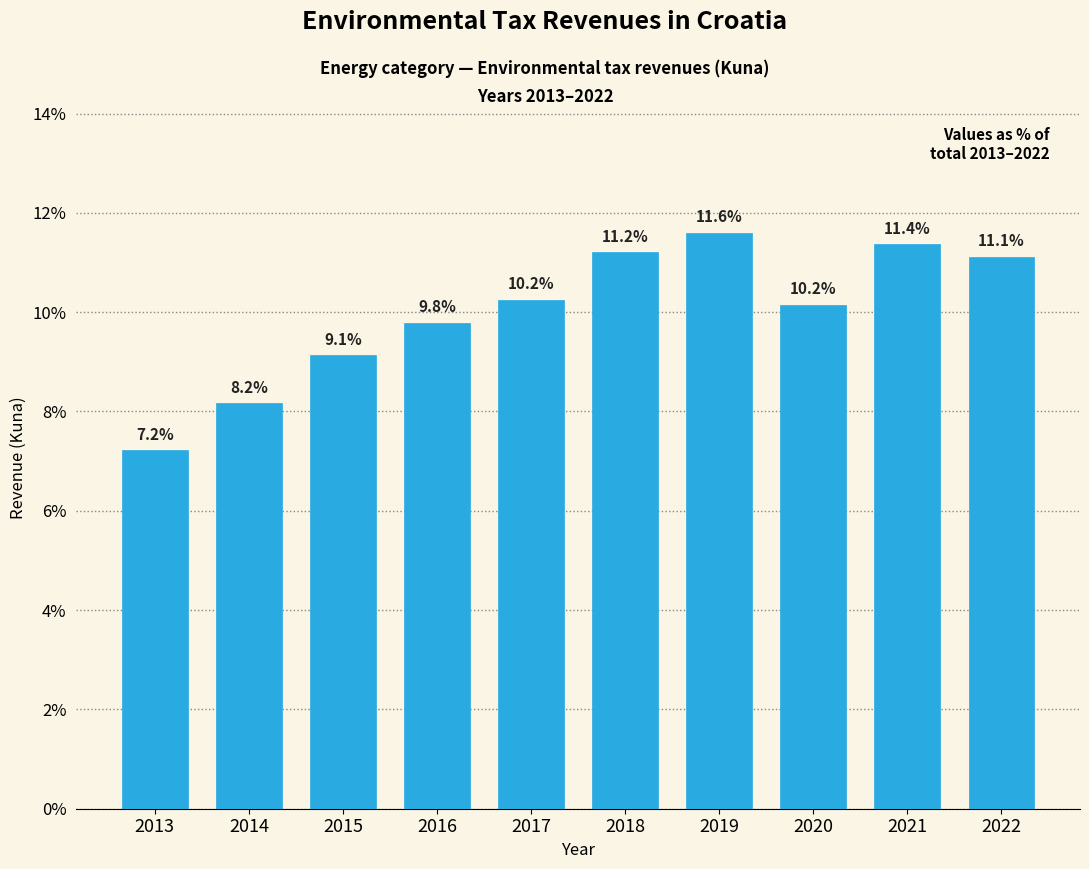

Reading left to right, what are all the values shown in this chart?

2013=7.2	2014=8.2	2015=9.1	2016=9.8	2017=10.2	2018=11.2	2019=11.6	2020=10.2	2021=11.4	2022=11.1